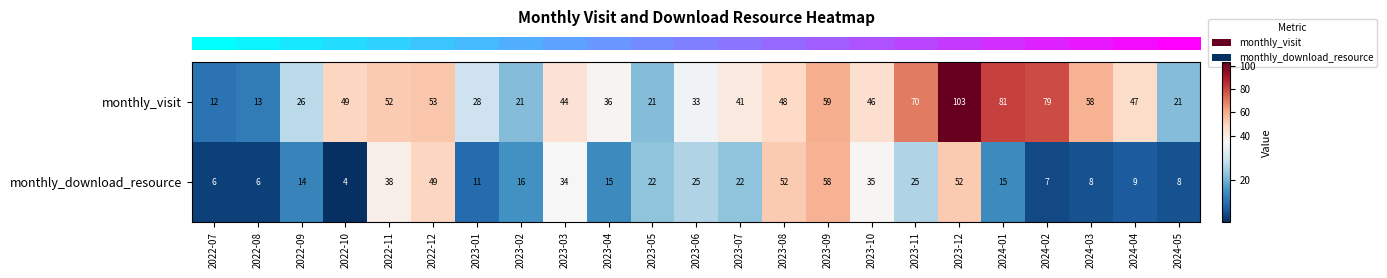

List the series in order of their overall mean, highest first.

monthly_visit, monthly_download_resource